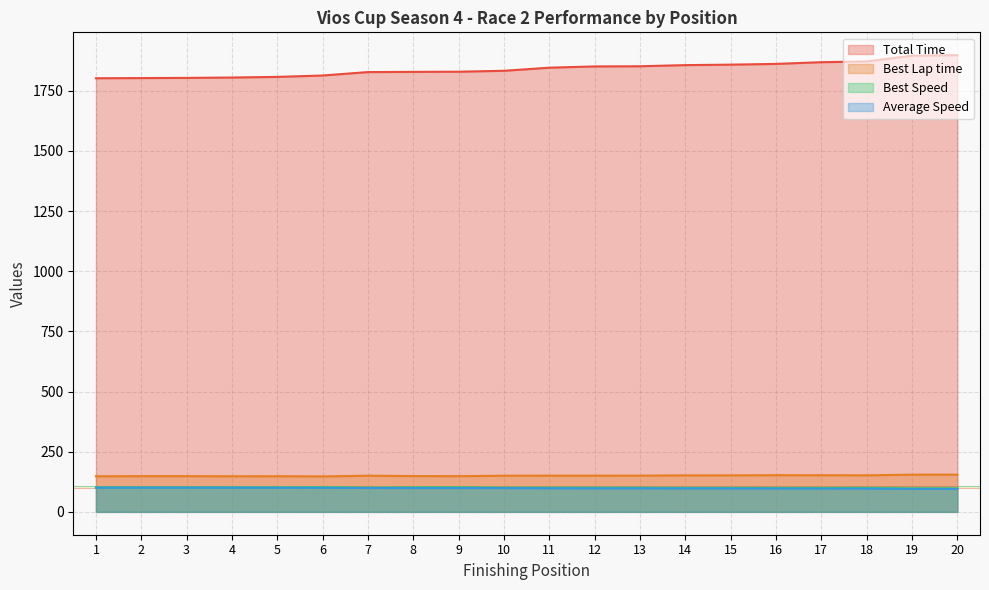

The Average Speed series shows 177.2 at 8. True or false?

False